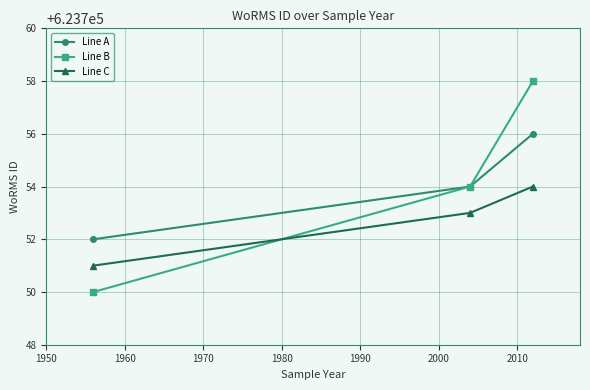

Which series has the largest range (max minus min)?

Line B